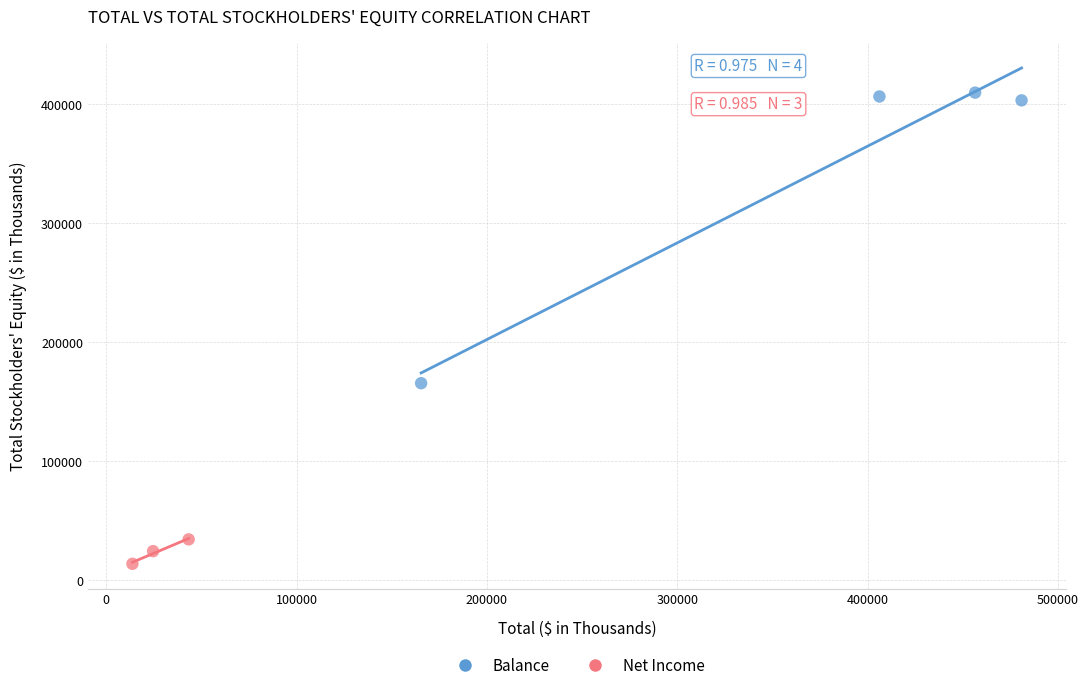

Which series reaches the minimum Y coordinate?

Net Income